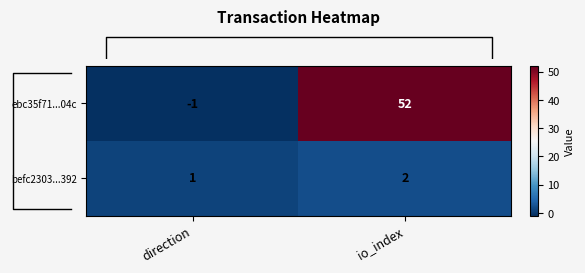

Which series has the widest spread of values?

ebc35f71...04c